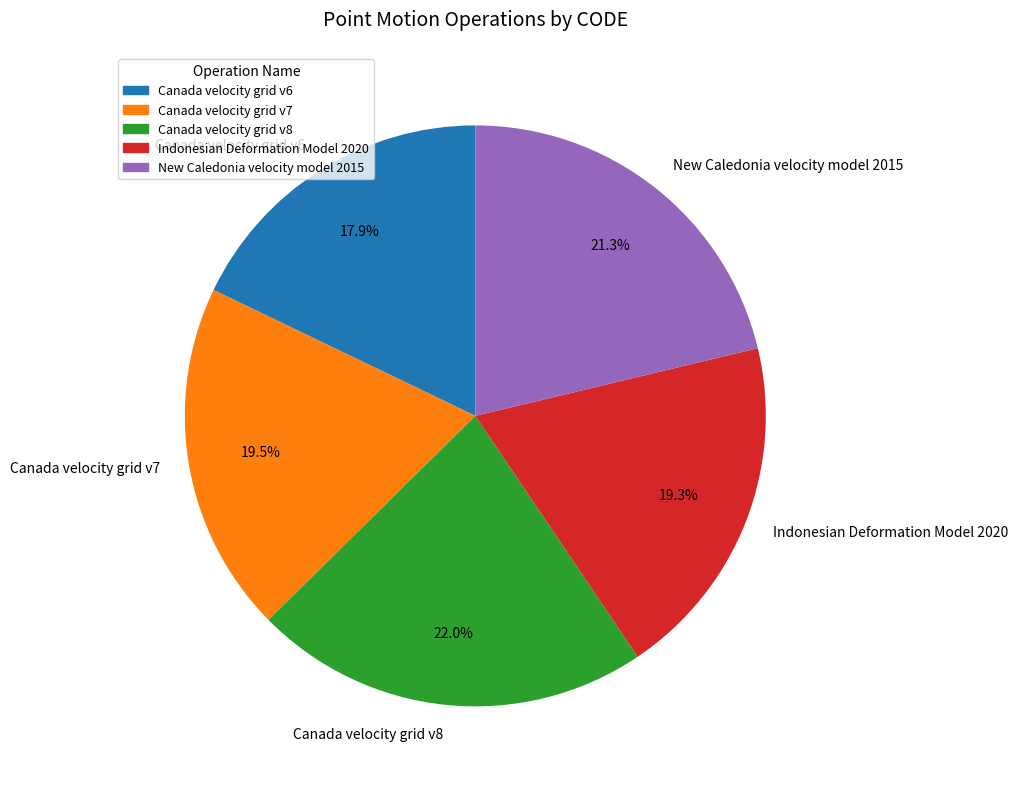

To the nearest percent, what percentage of the pie is New Caledonia velocity model 2015?

21%